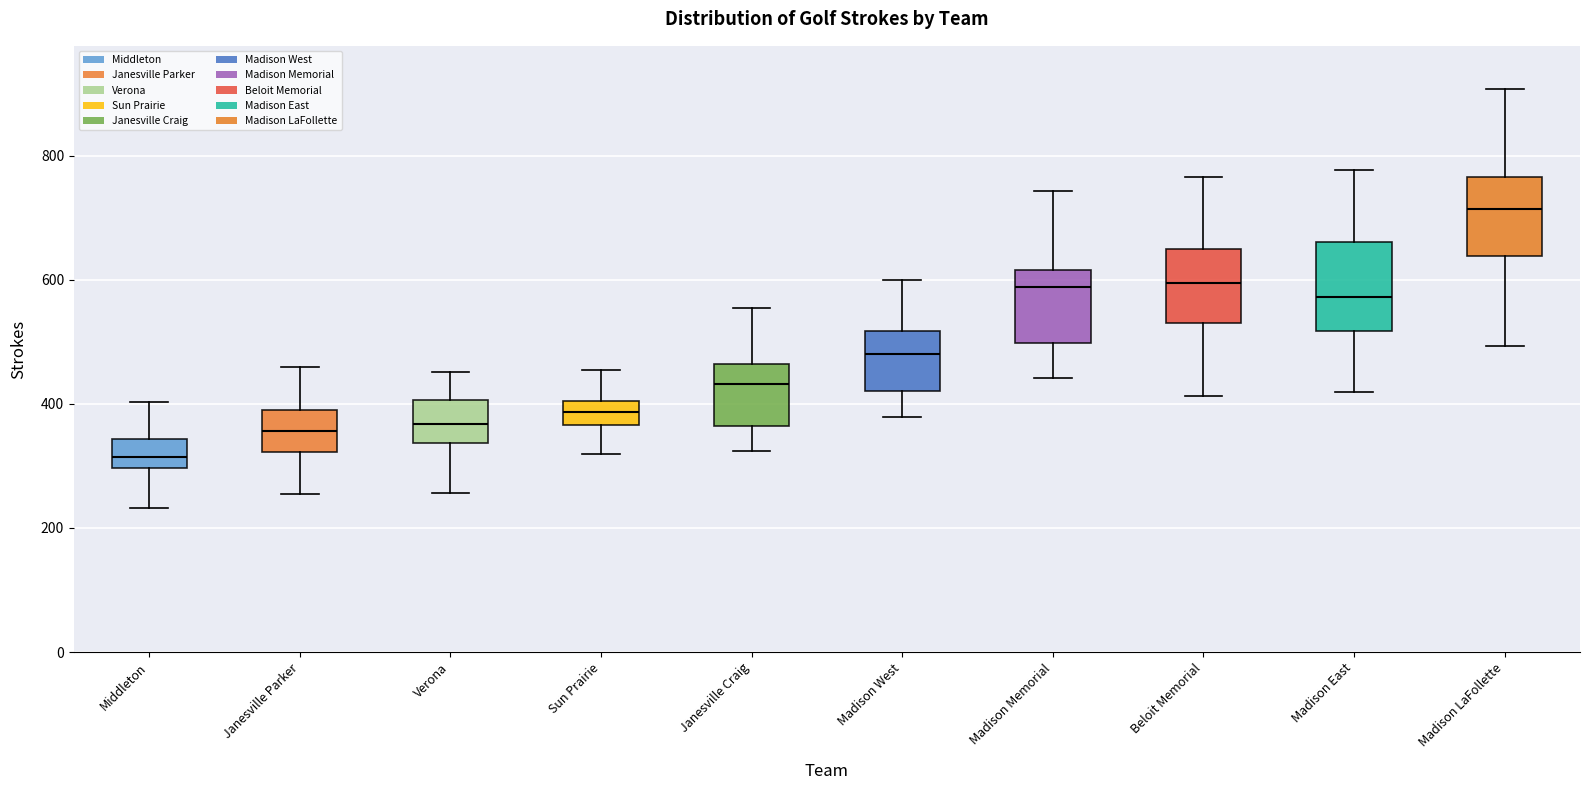

Reading left to right, transcribe this box plot: for each box, give where its median line is, the range the box spans, and where its two whiskers end, as read against the y-axis. The values are not printed on the chart, so give them approximately, as read against the axis.

Middleton: median 320, box 300 to 340, whiskers 240 to 400
Janesville Parker: median 360, box 320 to 380, whiskers 260 to 460
Verona: median 360, box 340 to 400, whiskers 260 to 460
Sun Prairie: median 380, box 360 to 400, whiskers 320 to 460
Janesville Craig: median 440, box 360 to 460, whiskers 320 to 560
Madison West: median 480, box 420 to 520, whiskers 380 to 600
Madison Memorial: median 580, box 500 to 620, whiskers 440 to 740
Beloit Memorial: median 600, box 540 to 640, whiskers 420 to 760
Madison East: median 580, box 520 to 660, whiskers 420 to 780
Madison LaFollette: median 720, box 640 to 760, whiskers 500 to 900